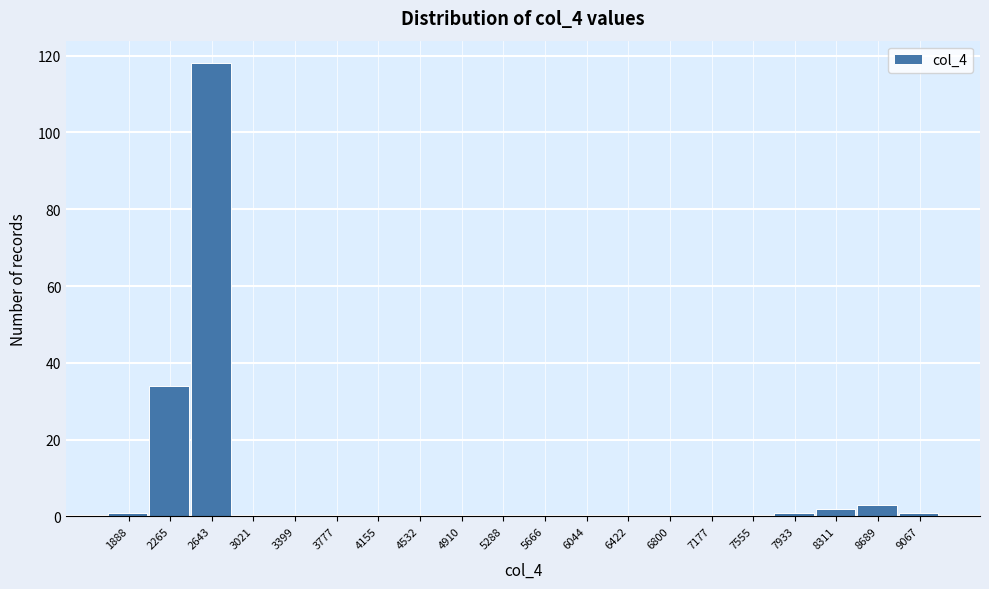

Reading left to right, list all the values displayed in this chart.

1888=1	2265=34	2643=118	3021=0	3399=0	3777=0	4155=0	4532=0	4910=0	5288=0	5666=0	6044=0	6422=0	6800=0	7177=0	7555=0	7933=1	8311=2	8689=3	9067=1